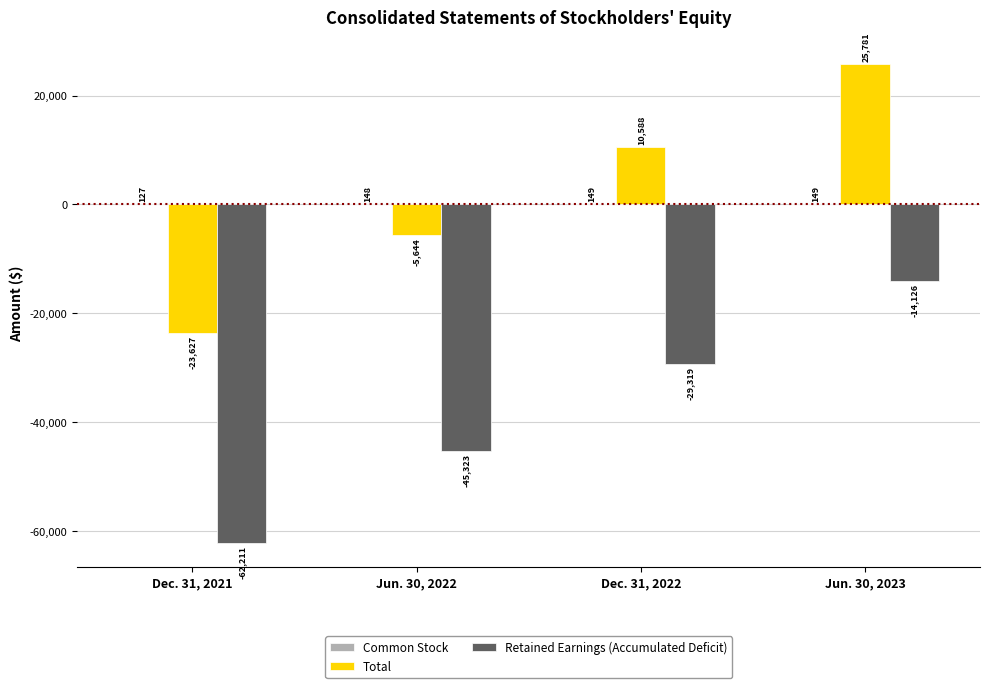

At which category does the chart reach its peak across all series?

Jun. 30, 2023